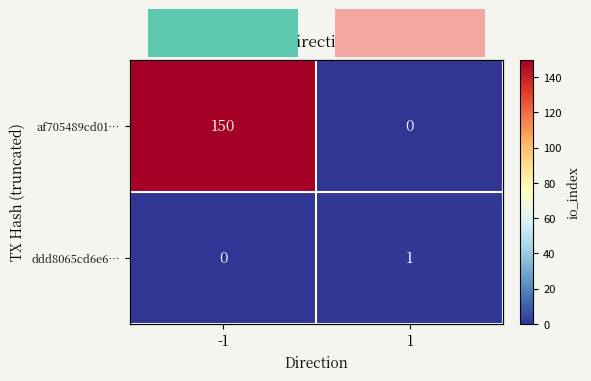

At which label does ddd8065cd6e6… reach its peak?

1